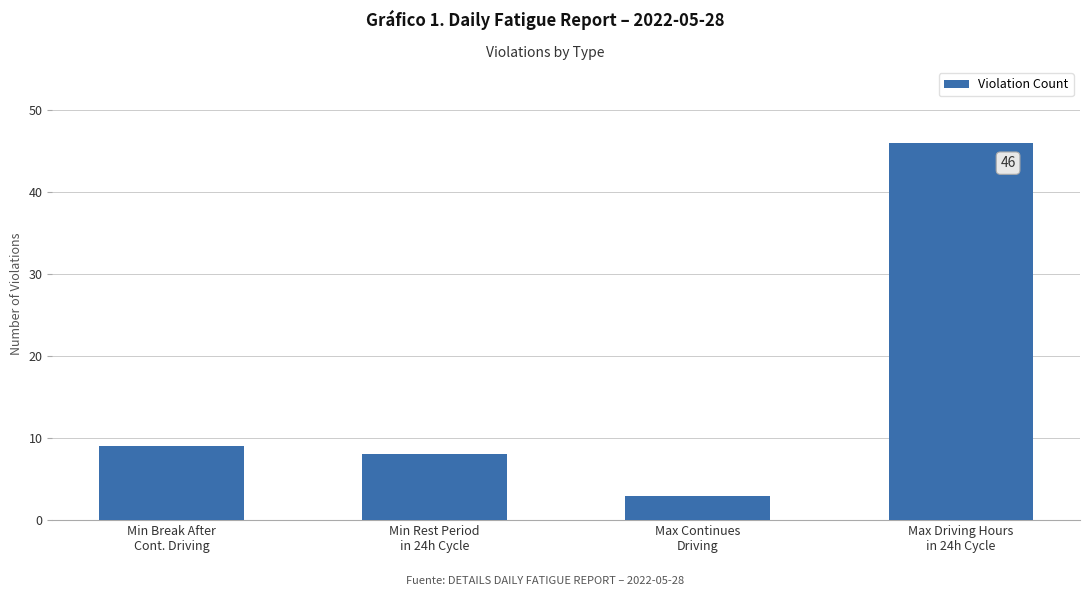

What is the difference between the values at Min Rest Period
in 24h Cycle and Max Driving Hours
in 24h Cycle?

38